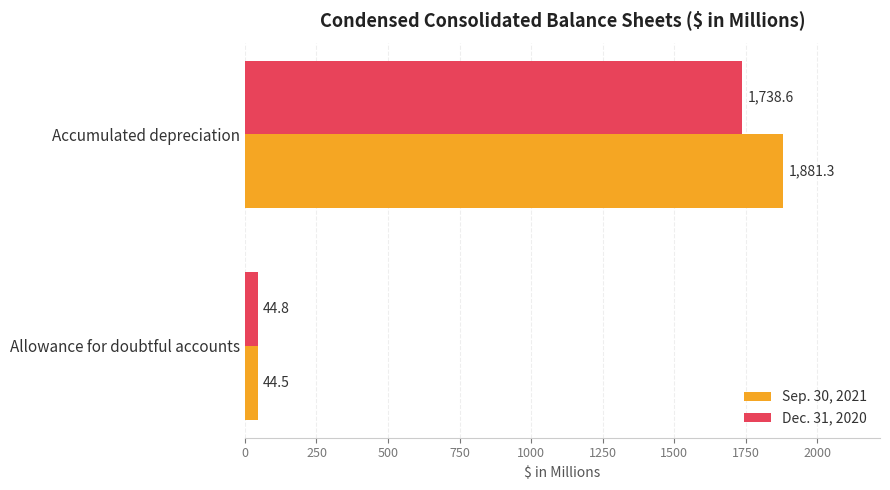

Which category has the highest value in the Dec. 31, 2020 series?

Accumulated depreciation